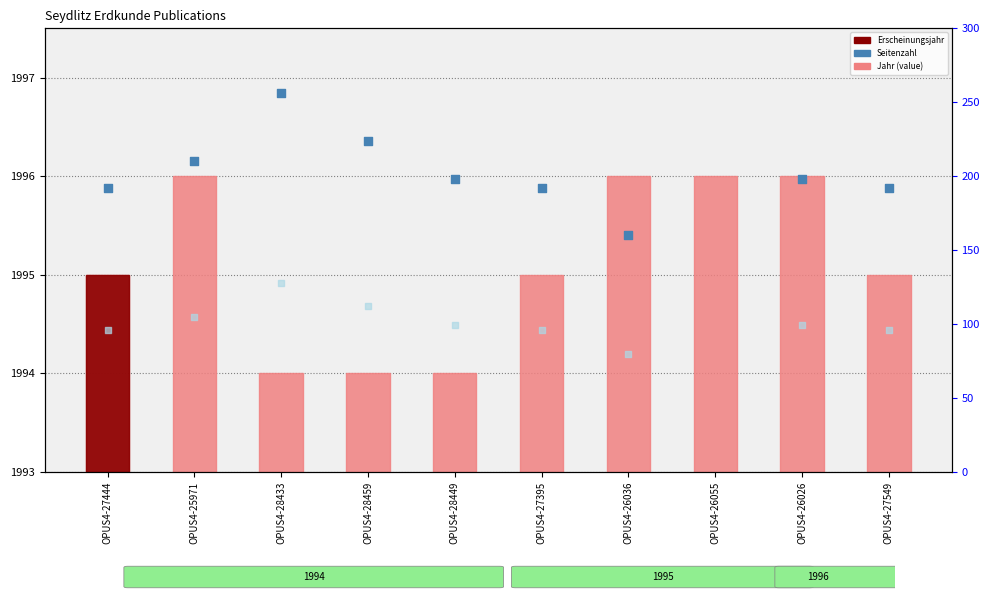

Which has a higher value, OPUS4-27549 or OPUS4-27444?

OPUS4-27549